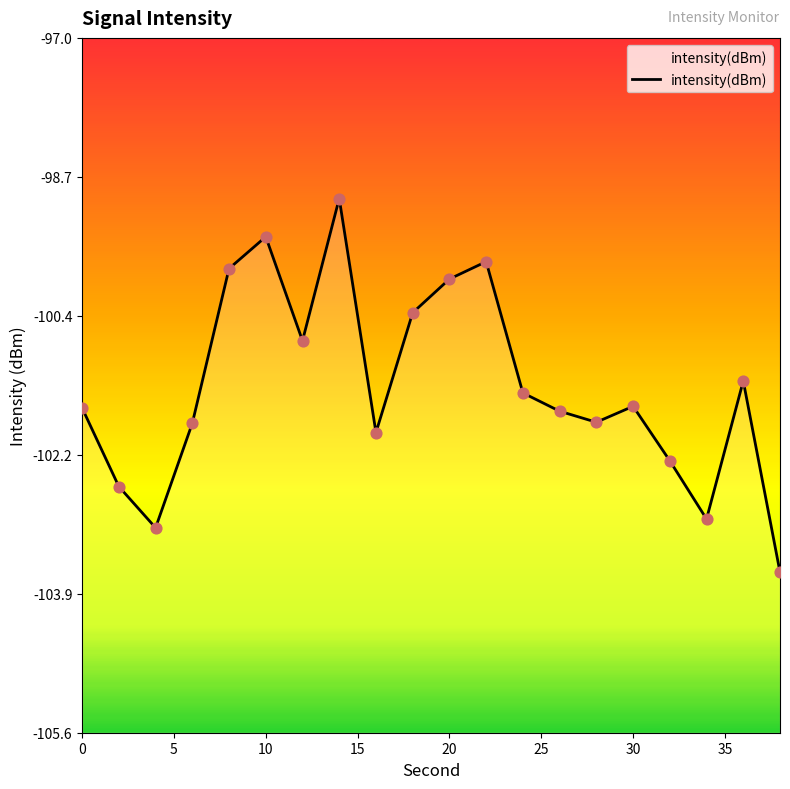

What is the change in value from 4 to 30?

+1.5